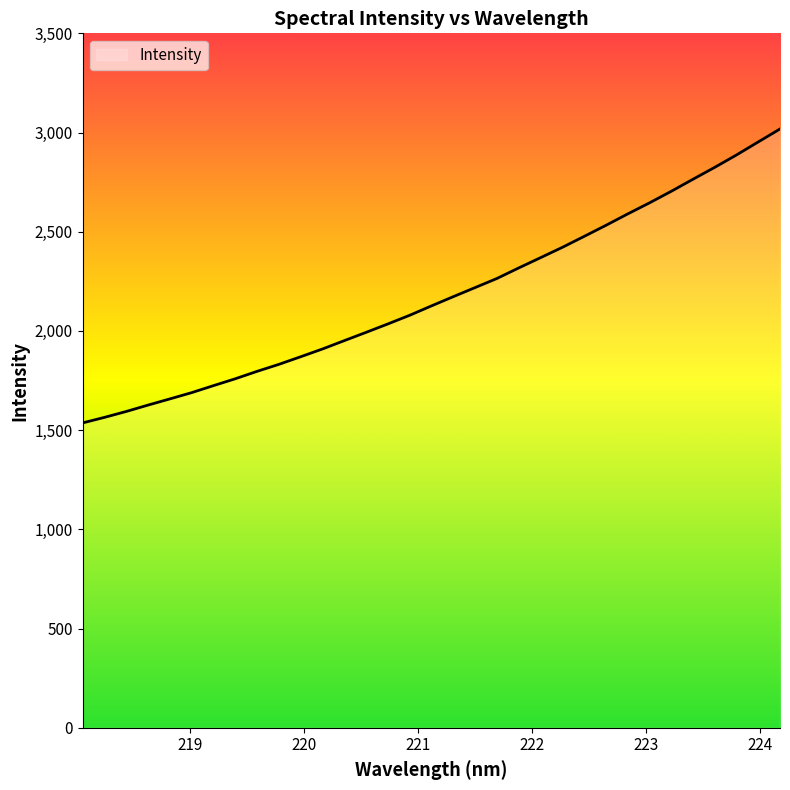

Reading left to right, what are all the values shown in this chart?

1536.3	1564.2	1594.0	1626.2	1657.4	1689.0	1724.3	1759.0	1796.4	1831.6	1870.0	1909.1	1951.2	1993.0	2035.4	2079.0	2126.4	2172.8	2218.5	2264.4	2317.4	2369.1	2421.1	2476.2	2532.0	2589.4	2645.3	2703.5	2764.4	2824.4	2886.9	2952.6	3018.0